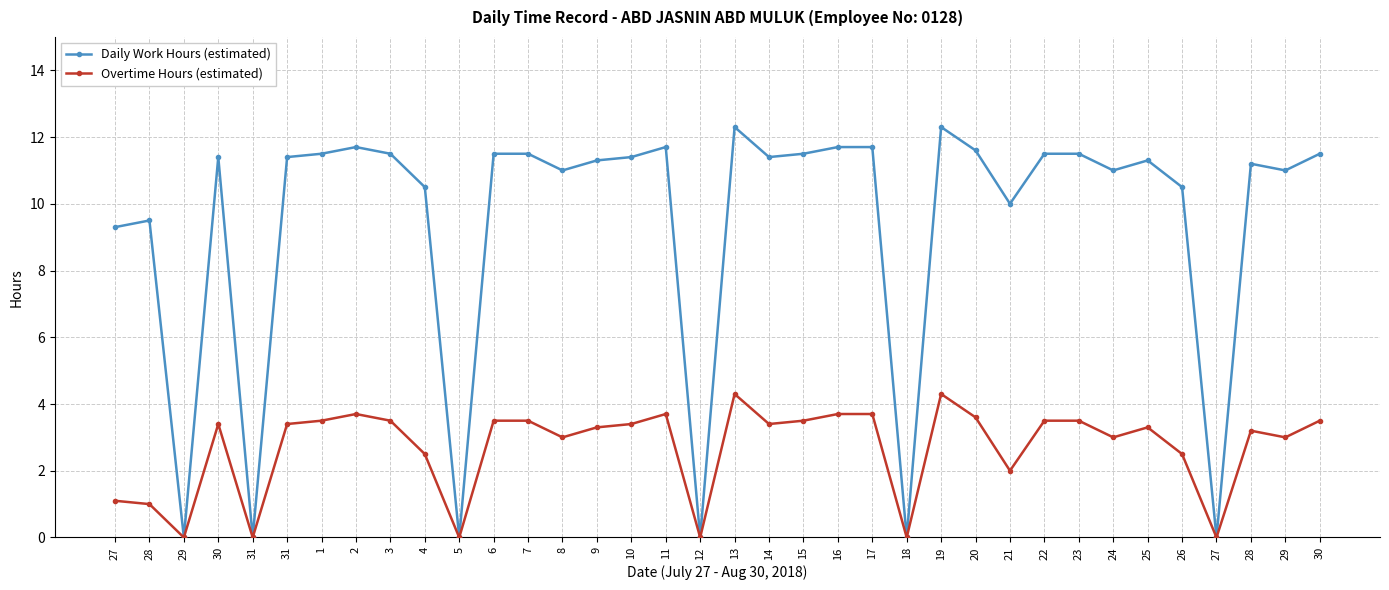

Count the number of categories in the chart.

36